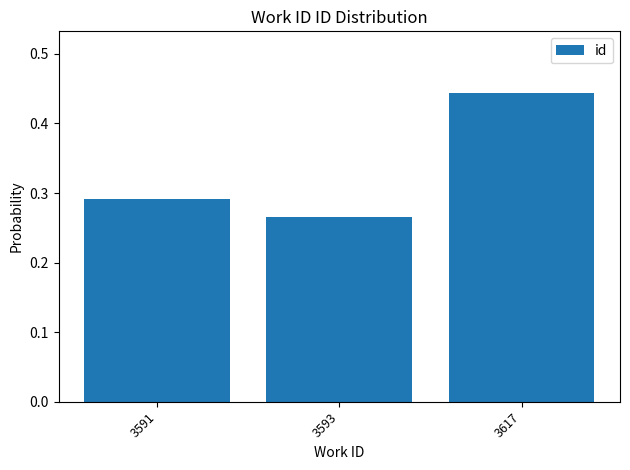

What is the change in value from 3593 to 3617?

+0.2